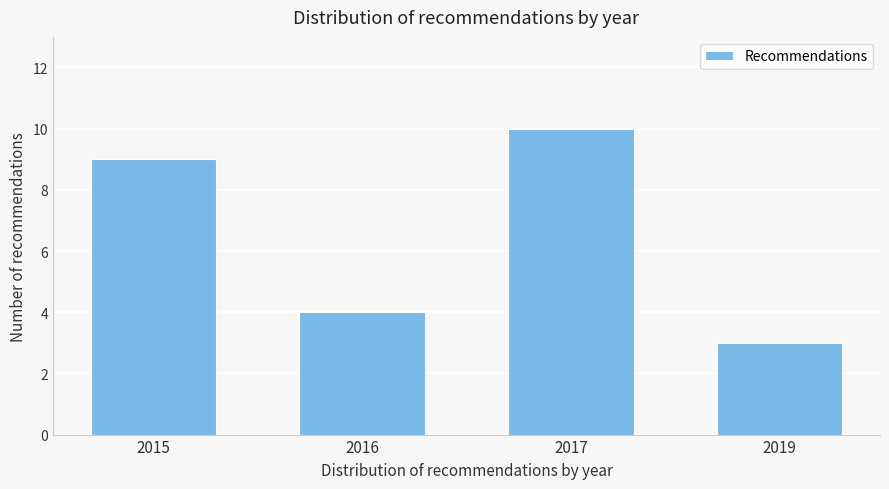

Reading right to left, what are all the values shown in this chart?

2019=3	2017=10	2016=4	2015=9